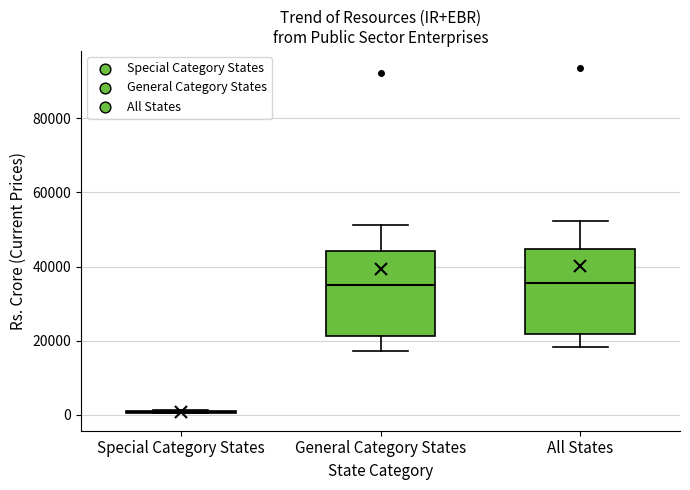

Reading left to right, read every box against the y-axis: the position of its median line, the range the box covers, and the ends of its whiskers. The values are not printed on the chart, so give them approximately, as read against the axis.

Special Category States: box collapsed to a line at 0, whiskers 0 to 2000
General Category States: median 36000, box 22000 to 44000, whiskers 18000 to 52000
All States: median 36000, box 22000 to 44000, whiskers 18000 to 52000